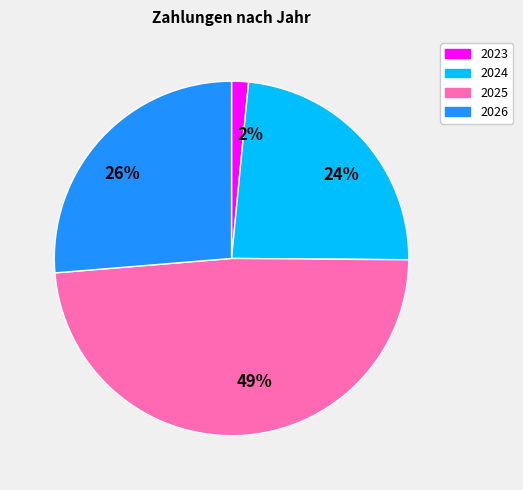

Is it true that 2024 is 11% of the pie?

False